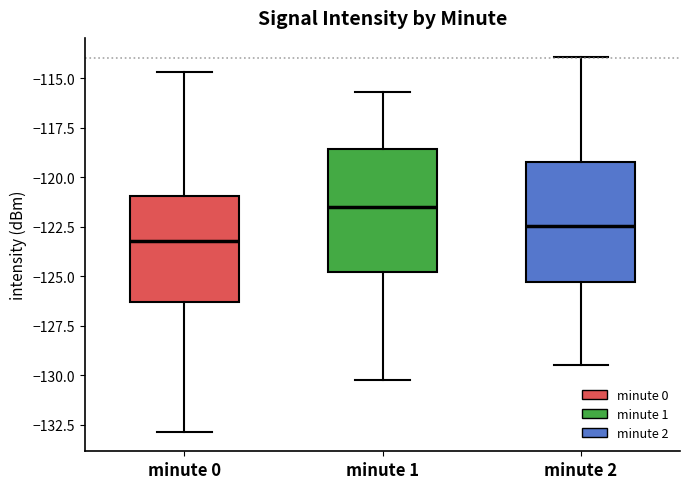

Reading left to right, read every box against the y-axis: the position of its median line, the range the box covers, and the ends of its whiskers. The values are not printed on the chart, so give them approximately, as read against the axis.

minute 0: median -123.0, box -126.5 to -121.0, whiskers -133.0 to -114.5
minute 1: median -121.5, box -125.0 to -118.5, whiskers -130.0 to -115.5
minute 2: median -122.5, box -125.5 to -119.0, whiskers -129.5 to -114.0